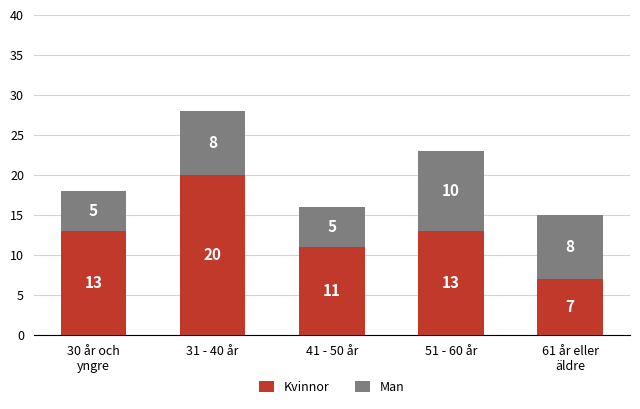

Count the Kvinnor values in the range 11 to 13.

3